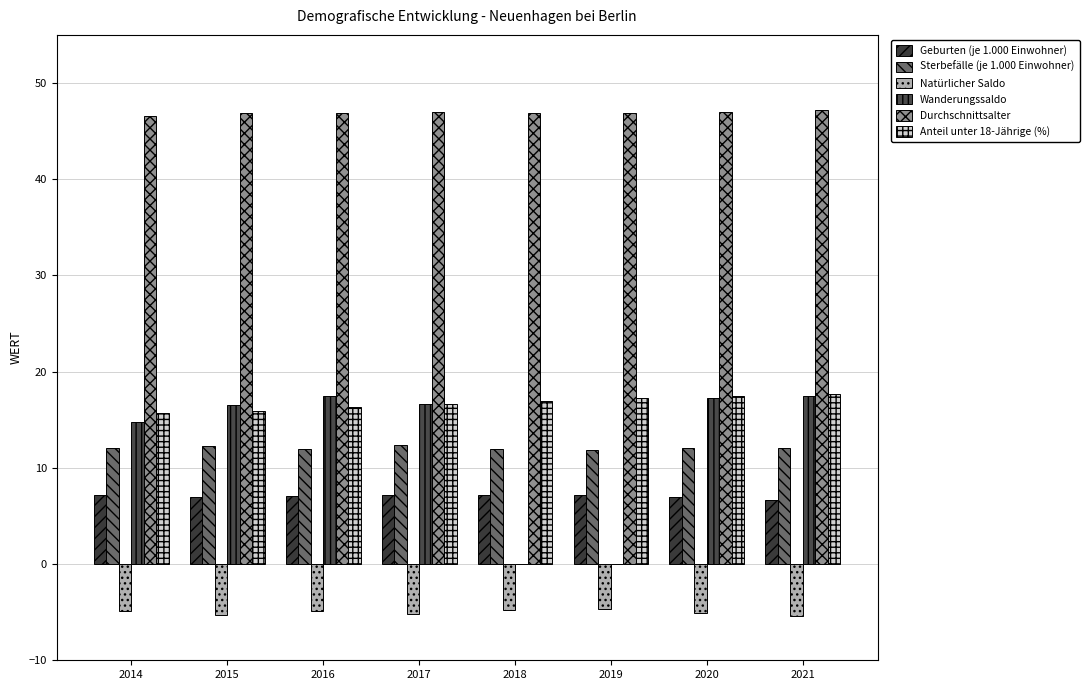

Which series changed the most between 2015 and 2018?

Wanderungssaldo